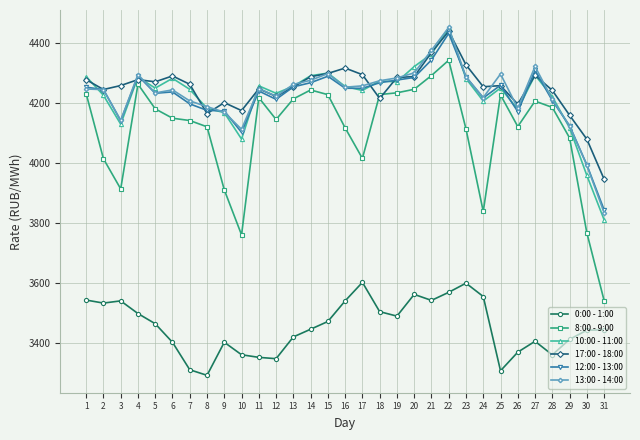

Which series has the largest total across all categories?

17:00 - 18:00